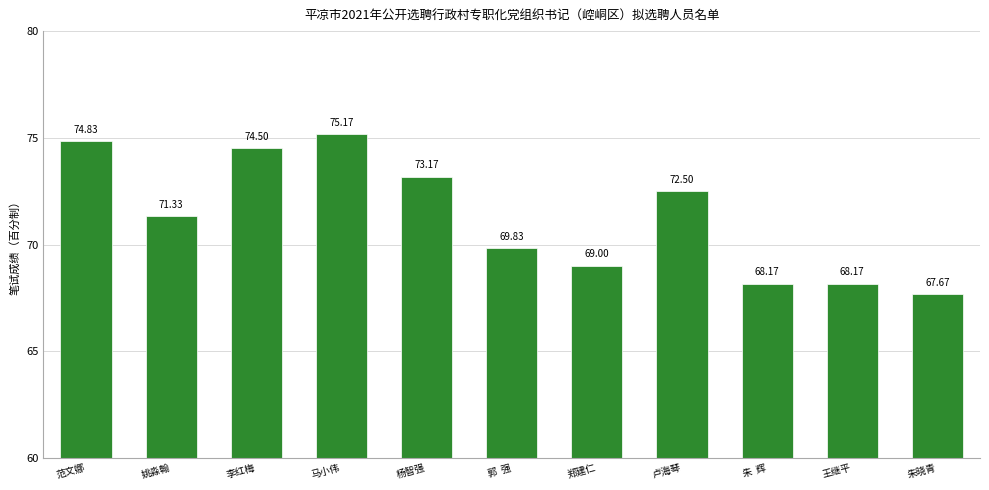

Where is the data nearest to the value 71?

姚淼翰